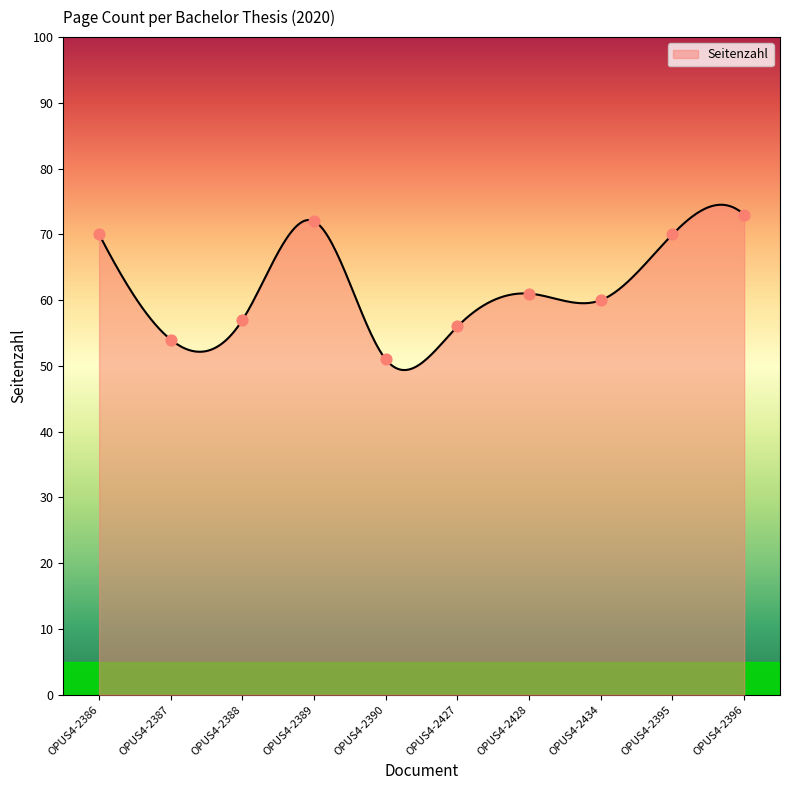

What is the ratio of the value at OPUS4-2388 to the value at OPUS4-2390?

1.1